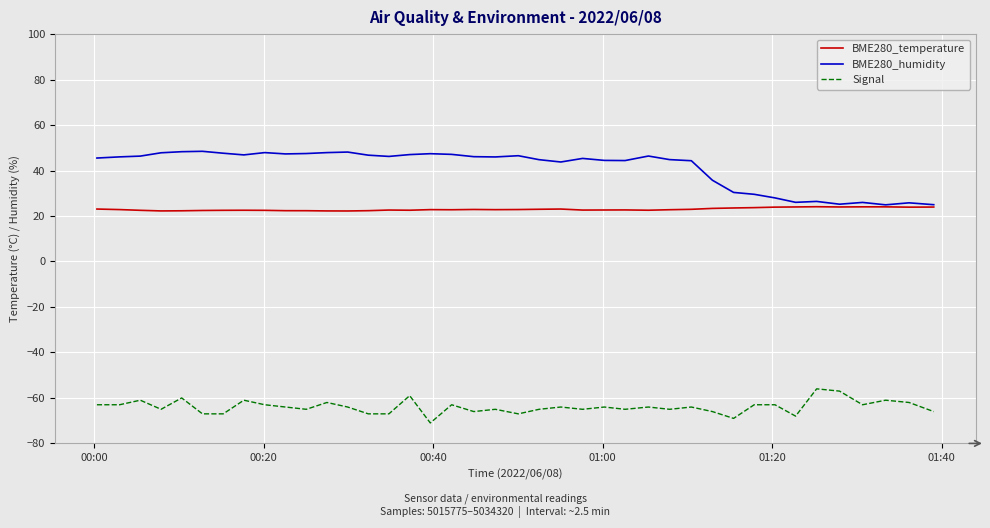

In BME280_temperature, how many points are higher than both neighbors (excluding endpoints)?

8